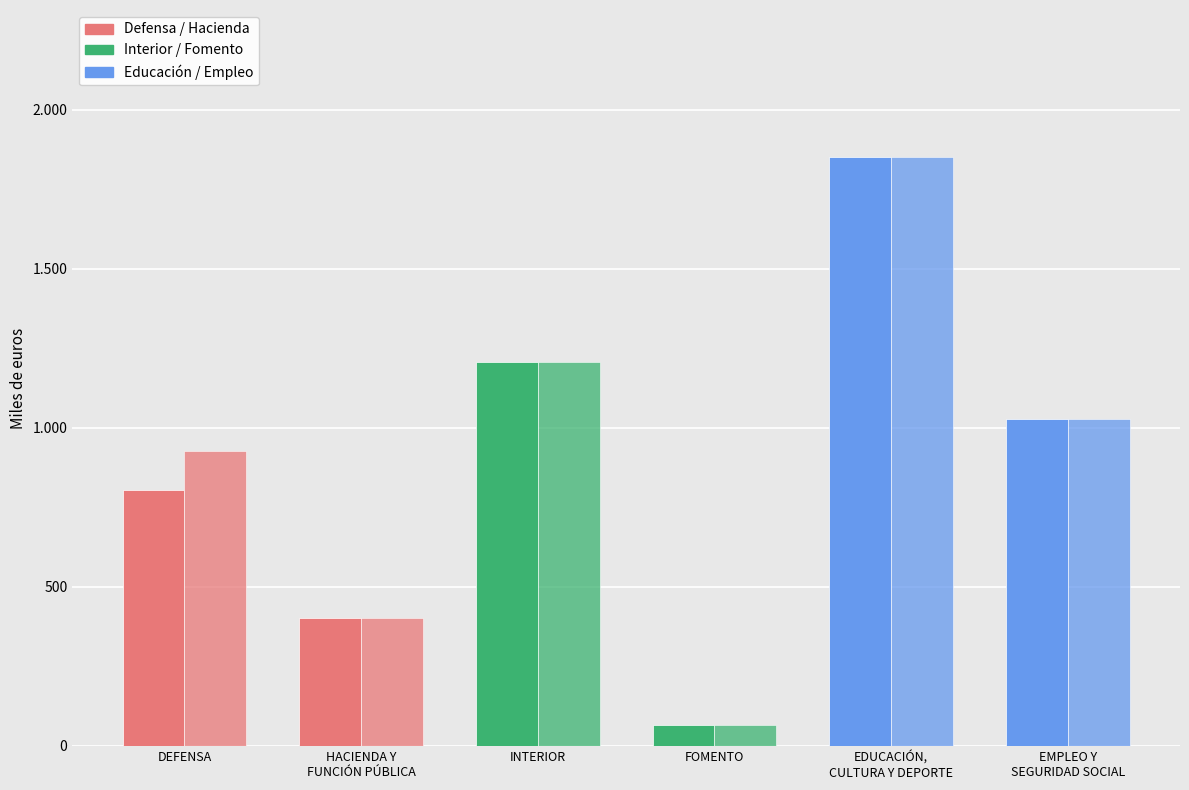

What is the difference between the Créditos Totales 2016 values at EDUCACIÓN,
CULTURA Y DEPORTE and INTERIOR?

644